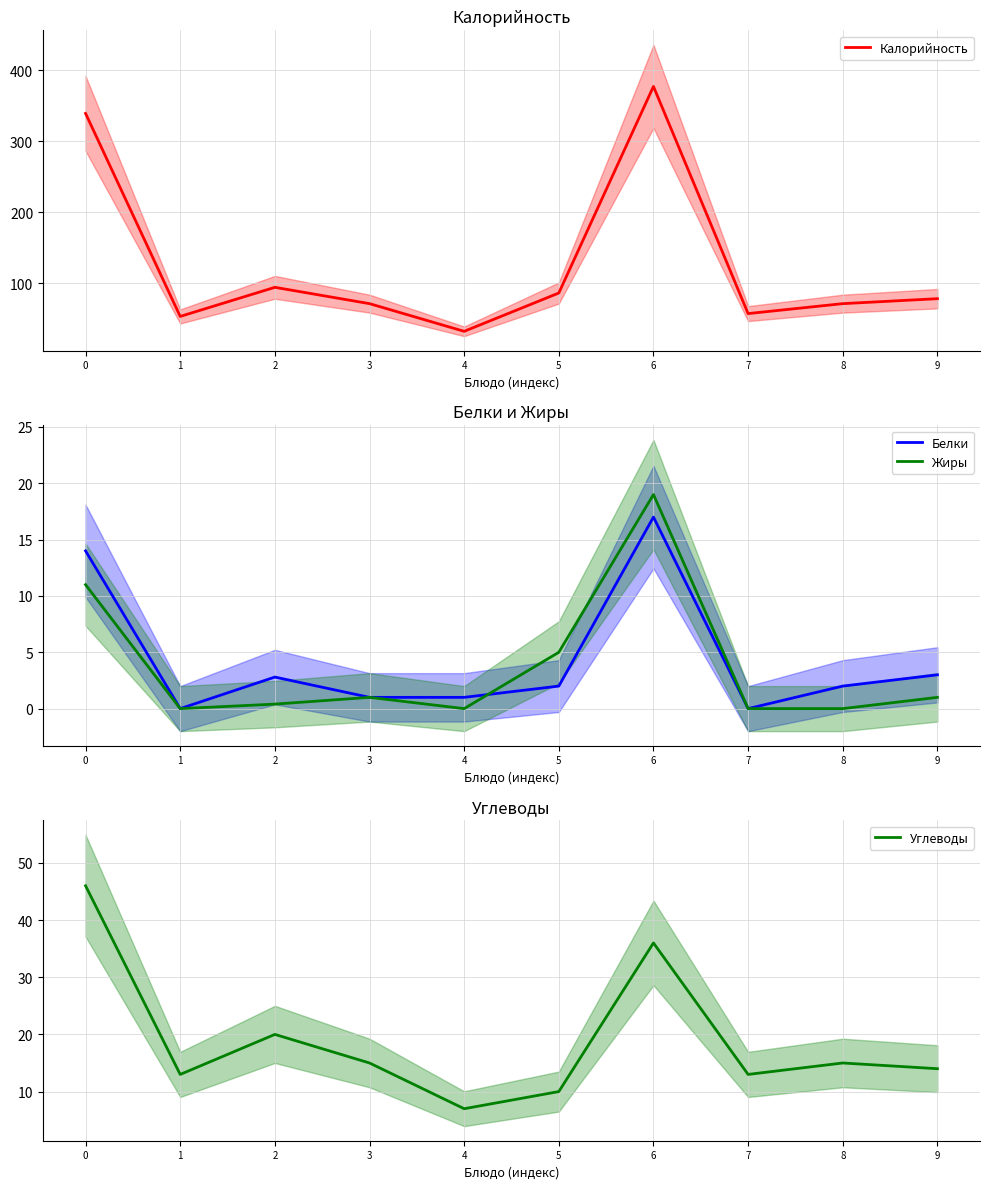

Reading left to right, transcribe all the data shown in this chart.

Калорийность: 0=339.0	1=53.0	2=94.0	3=71.0	4=32.0	5=86.0	6=377.0	7=57.0	8=71.0	9=78.0
Белки: 0=14.0	1=0.0	2=2.8	3=1.0	4=1.0	5=2.0	6=17.0	7=0.0	8=2.0	9=3.0
Жиры: 0=11.0	1=0.0	2=0.4	3=1.0	4=0.0	5=5.0	6=19.0	7=0.0	8=0.0	9=1.0
Углеводы: 0=46.0	1=13.0	2=20.0	3=15.0	4=7.0	5=10.0	6=36.0	7=13.0	8=15.0	9=14.0